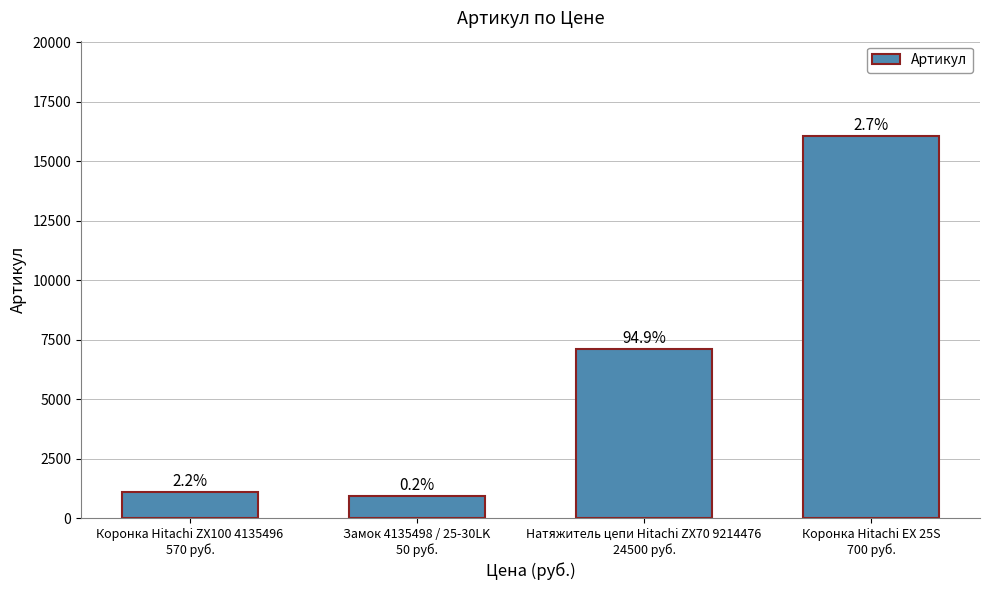

Does the chart contain stacked bars?

No